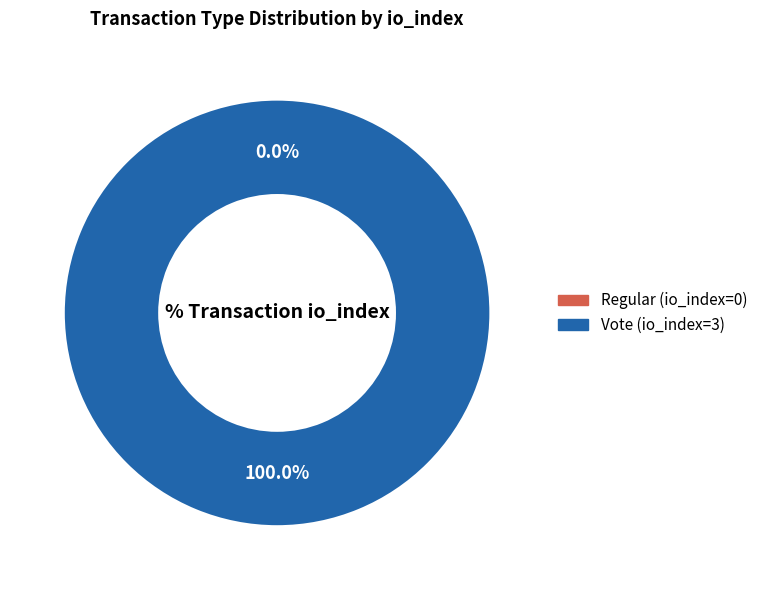

Which slice is the smallest?

Regular (io_index=0)